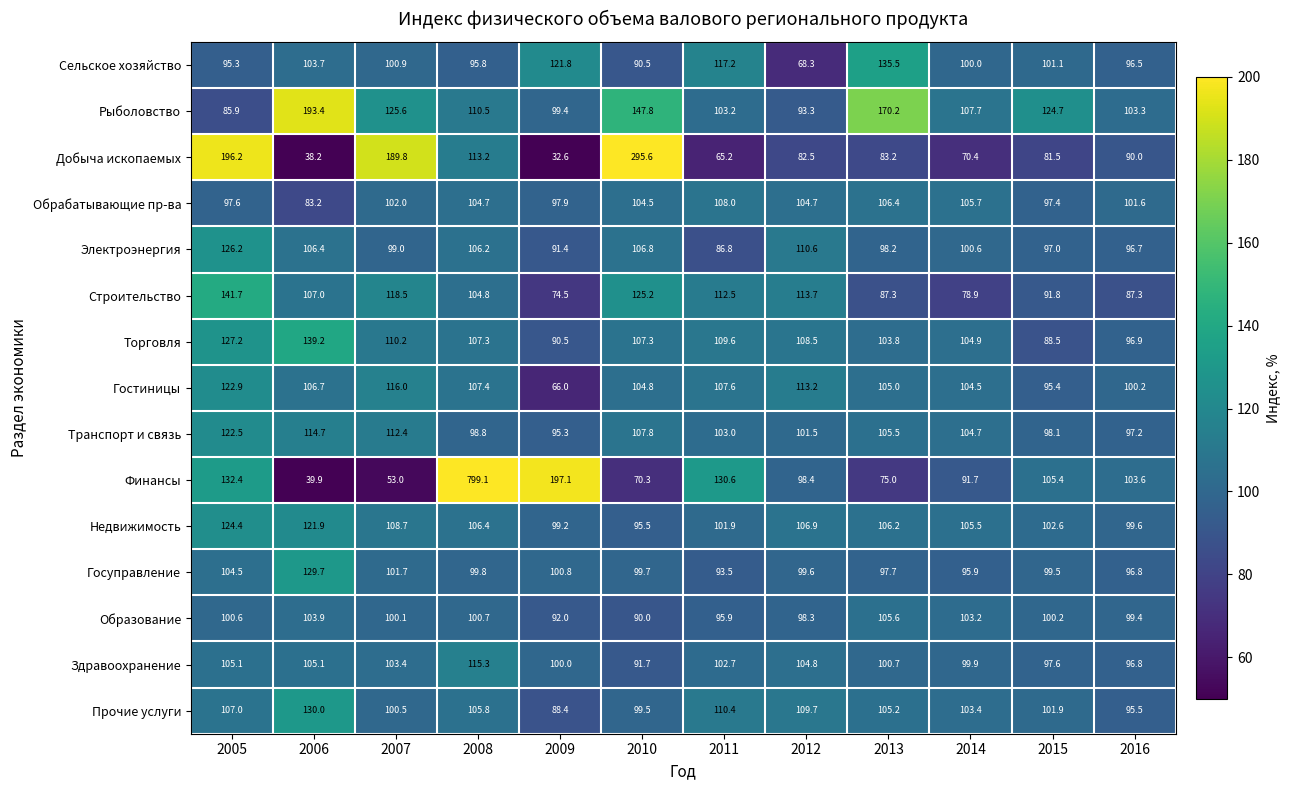

What is the sum of all Прочие услуги values?

1257.3